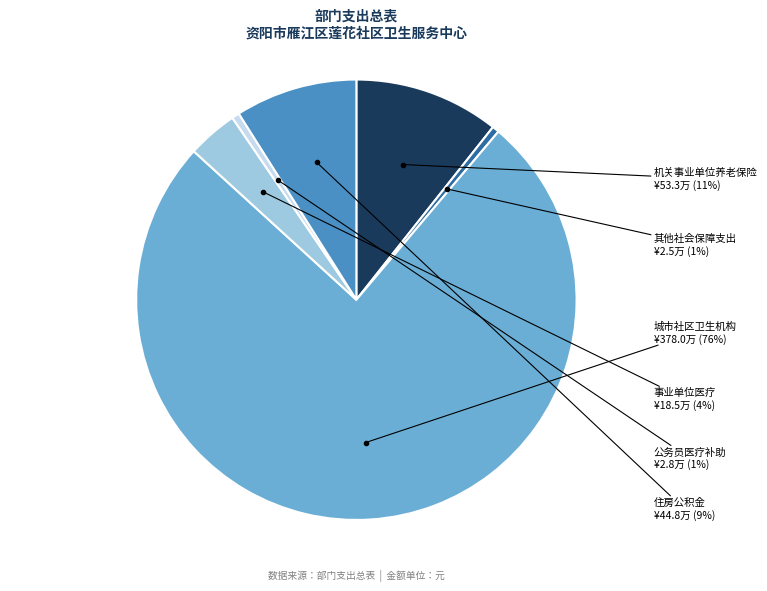

Does any single category account for the majority?

Yes